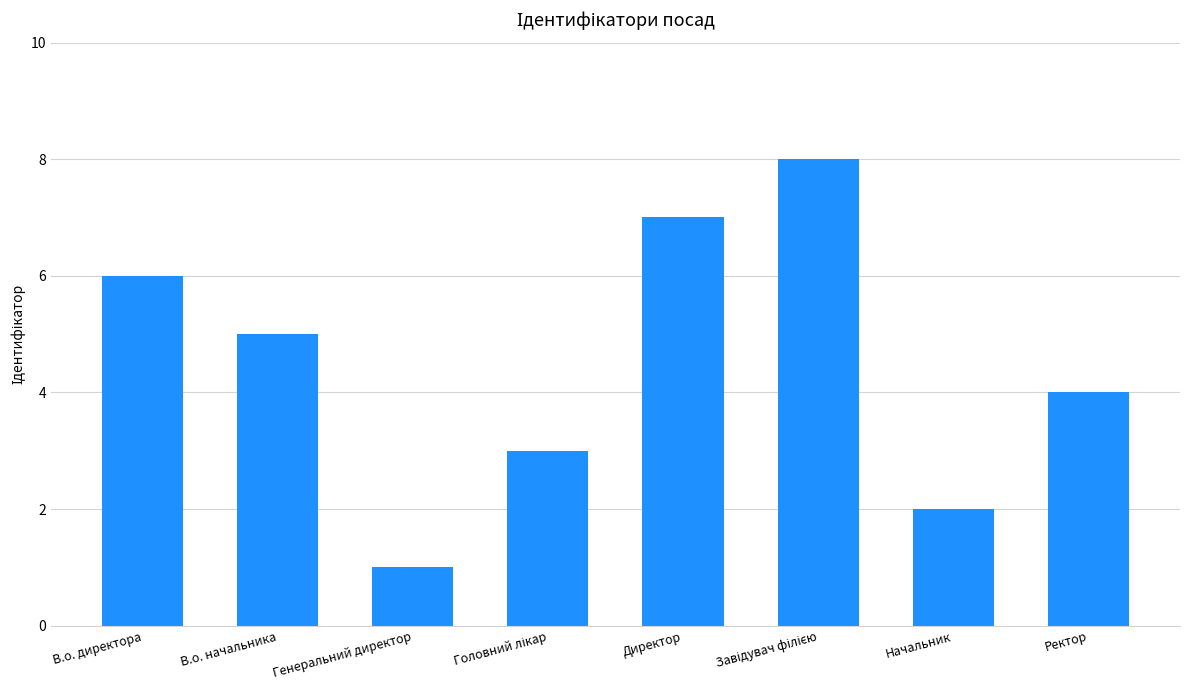

Is it true that the value at Директор is 3?

False